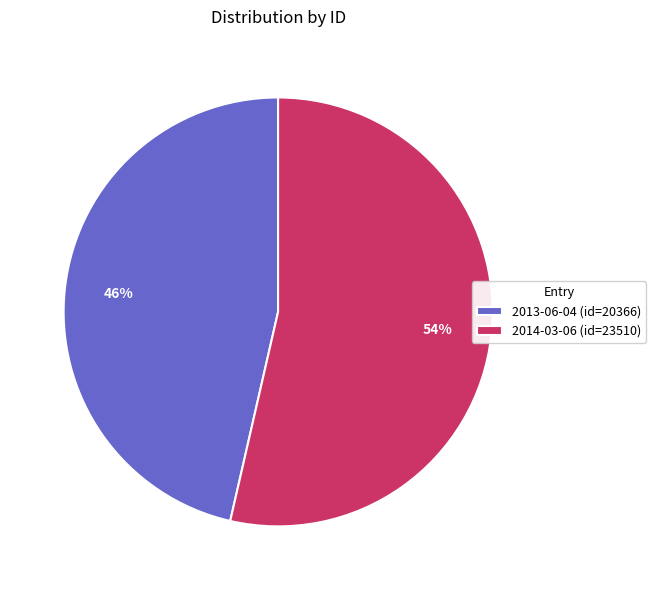

To the nearest percent, what portion does 2014-03-06 represent?

54%